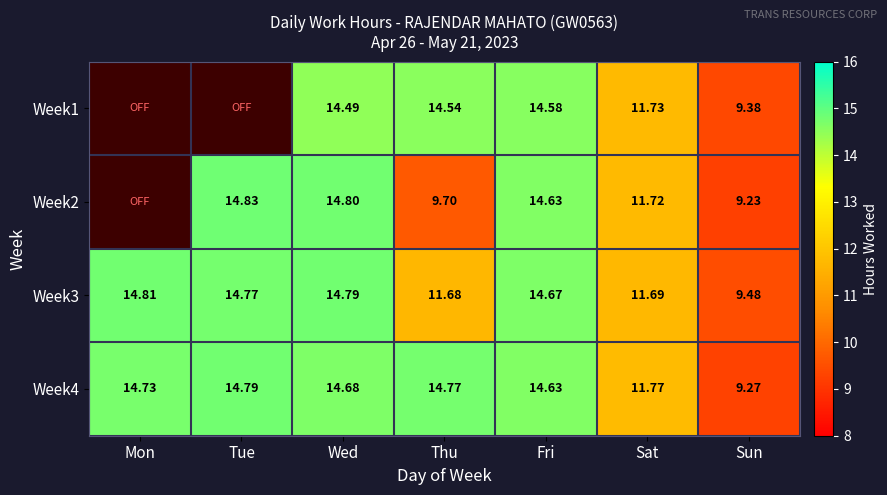

What is the highest value of the Week1 series?

14.6